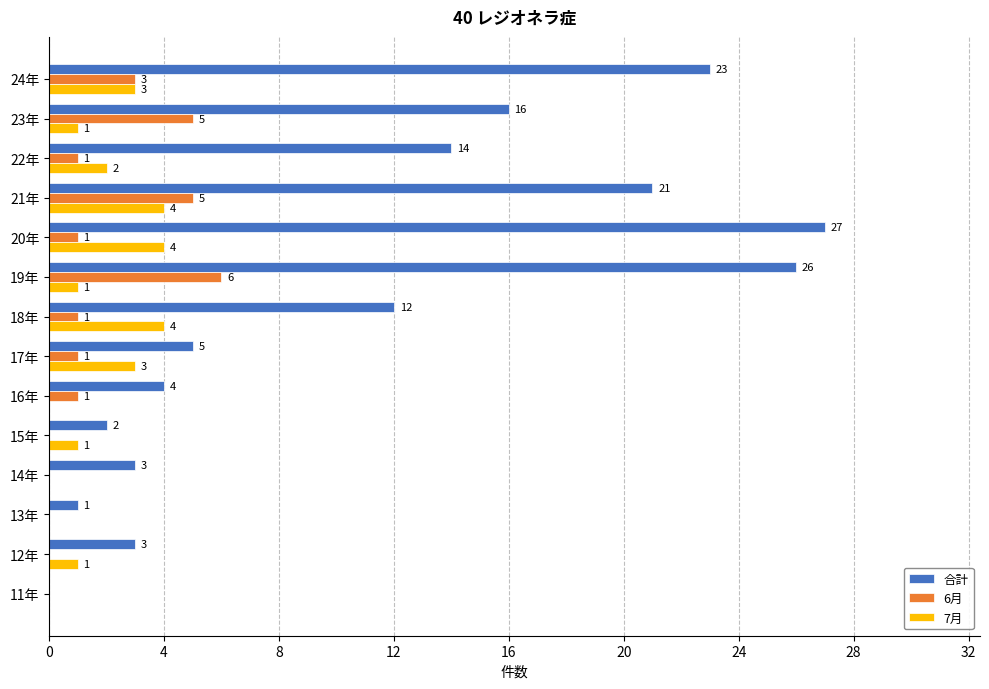

Where is 7月 nearest to the value 2?

22年